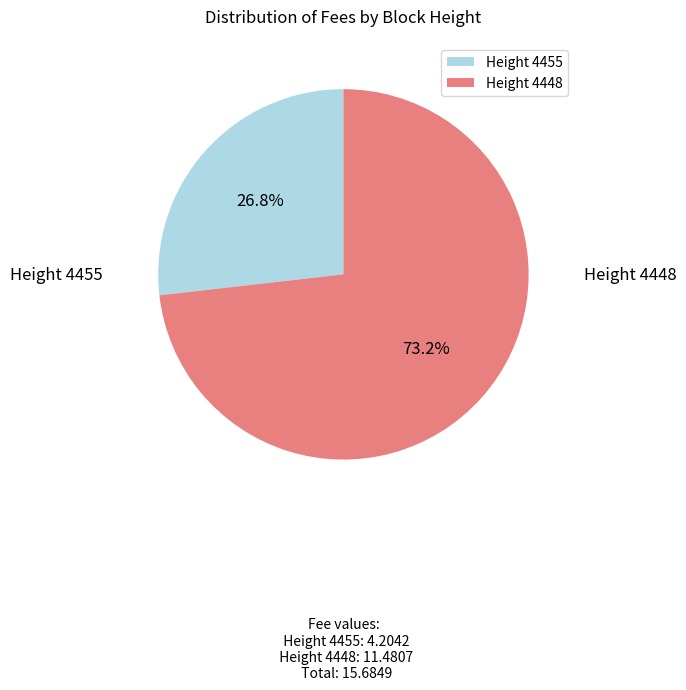

What is the majority slice?

Height 4448